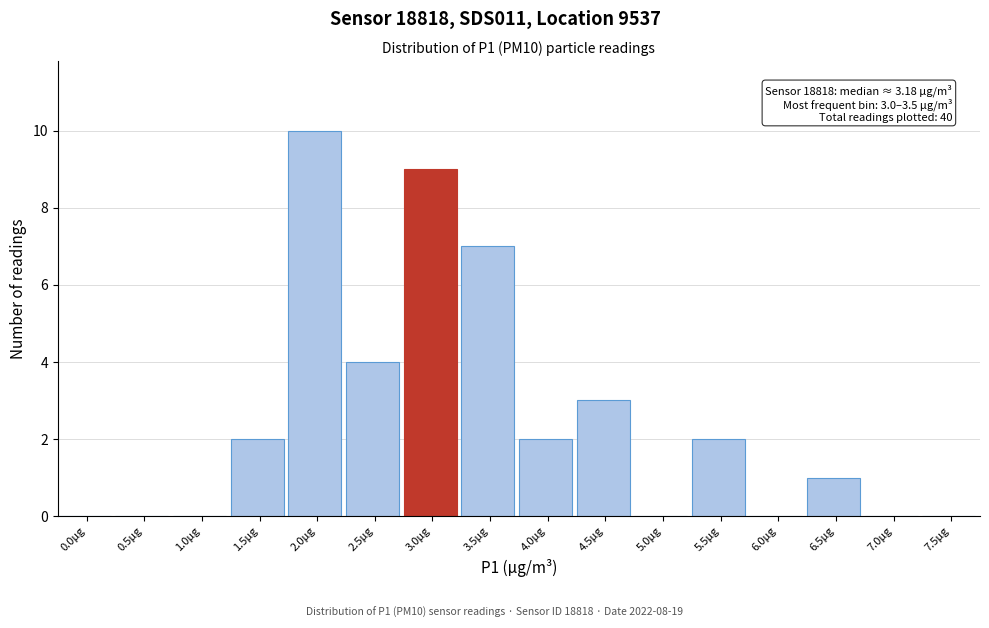

Reading left to right, what are all the values shown in this chart?

0.0µg=0	0.5µg=0	1.0µg=0	1.5µg=2	2.0µg=10	2.5µg=4	3.0µg=9	3.5µg=7	4.0µg=2	4.5µg=3	5.0µg=0	5.5µg=2	6.0µg=0	6.5µg=1	7.0µg=0	7.5µg=0